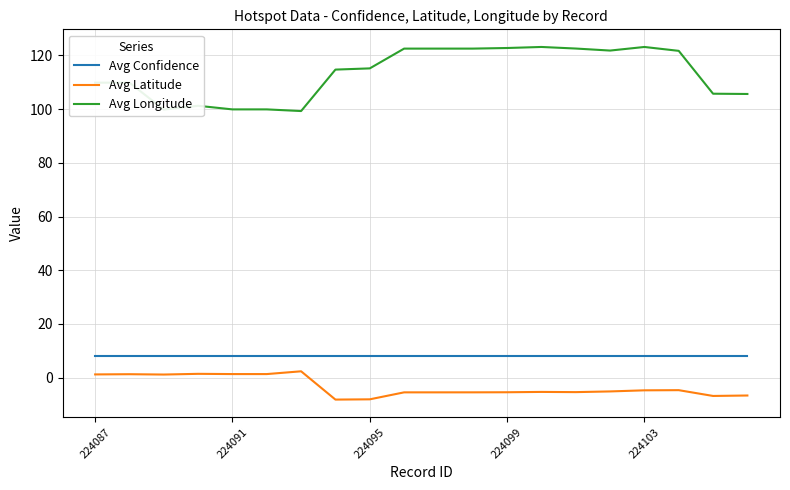

Which series has the widest spread of values?

Avg Longitude